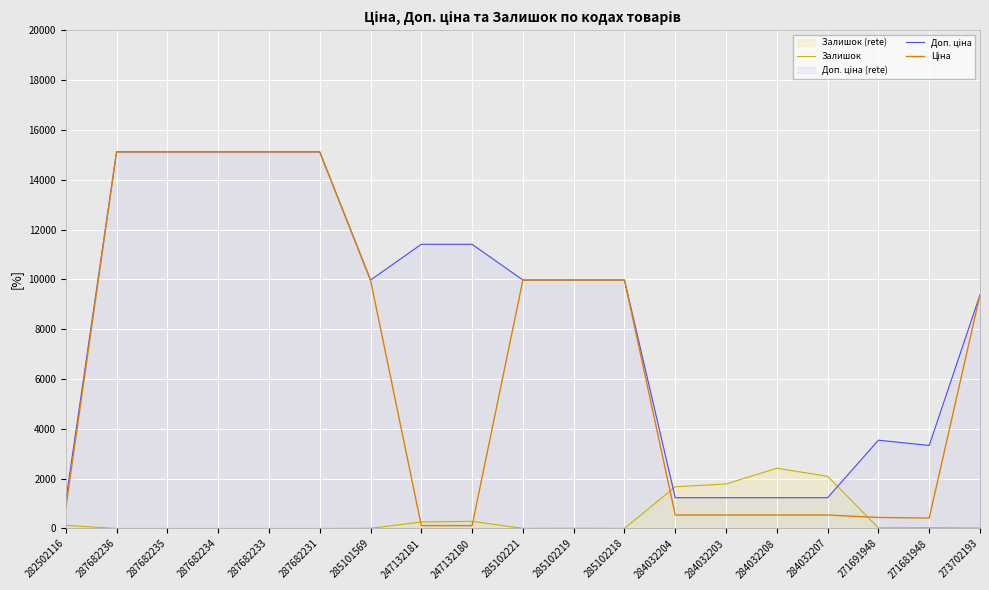

Which category has the highest value across all series?

287682236